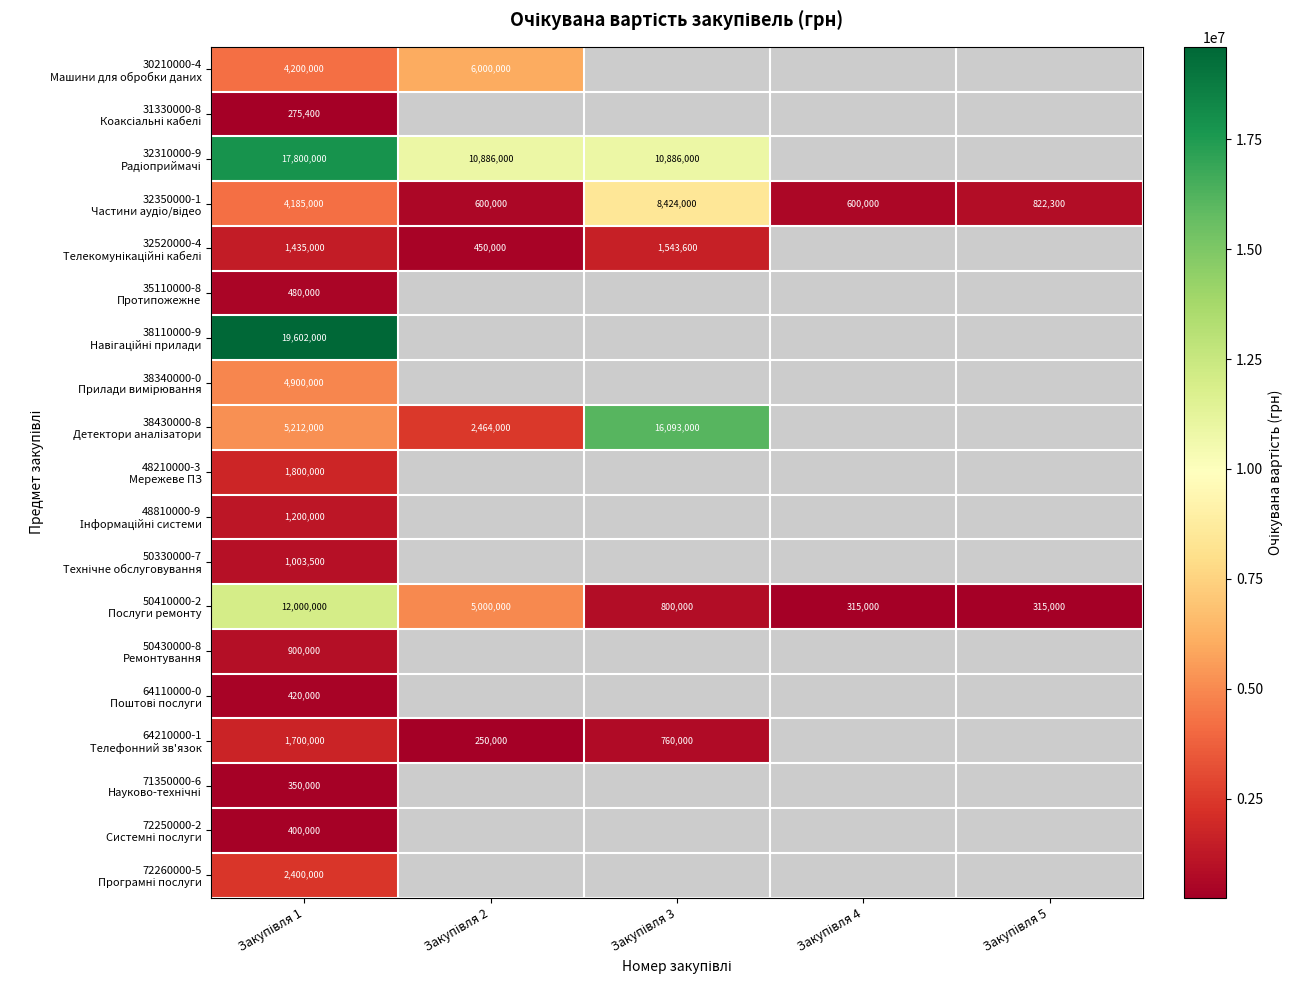

Which series changed the most between Закупівля 1 and Закупівля 5?

50410000-2 Послуги ремонту